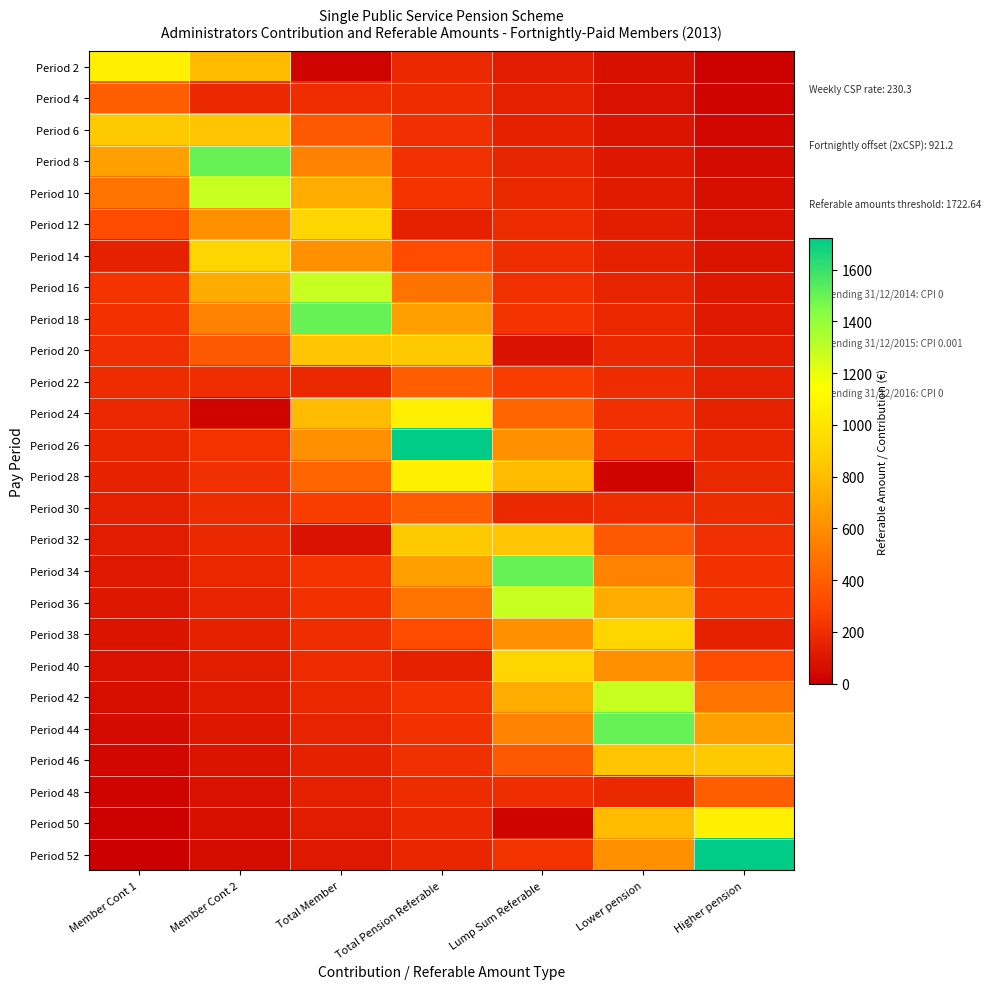

At which category is the sum across all series the highest?

Total Pension Referable